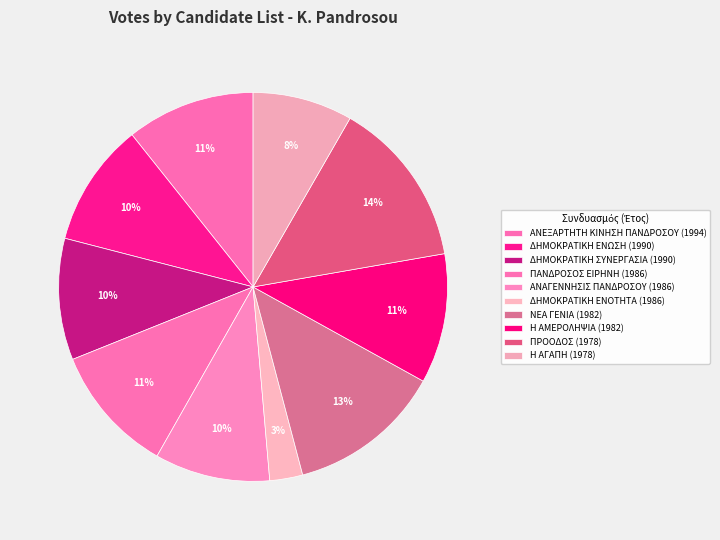

What percentage is the ΔΗΜΟΚΡΑΤΙΚΗ ΕΝΟΤΗΤΑ (1986) slice, to the nearest percent?

3%